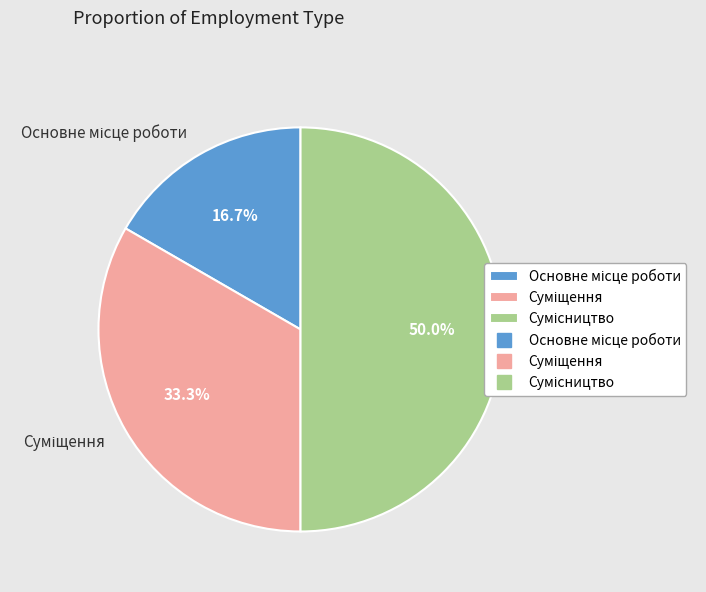

To the nearest percent, what portion does Сумісництво represent?

50%